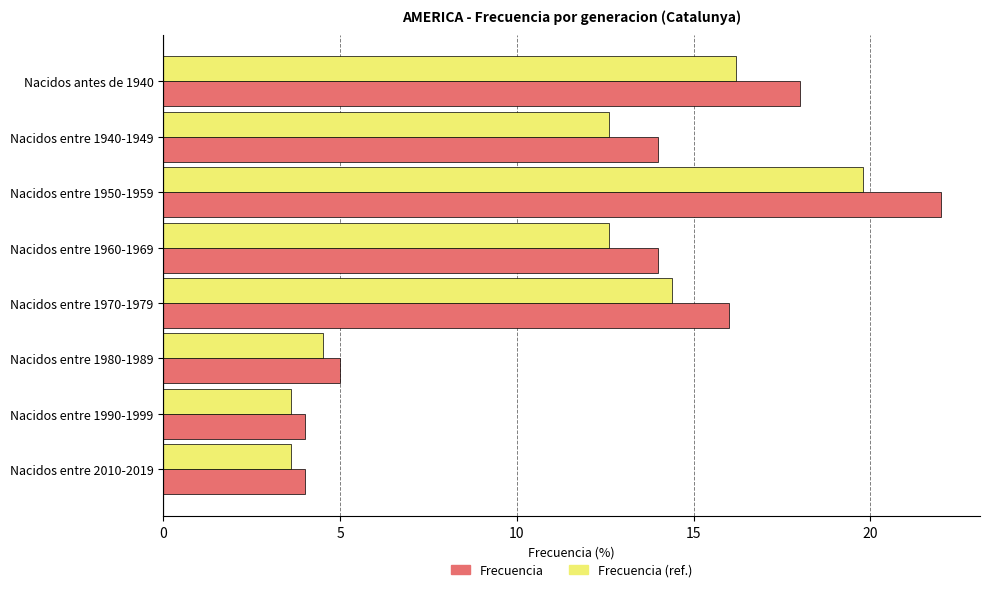

Which series has the largest range (max minus min)?

Frecuencia